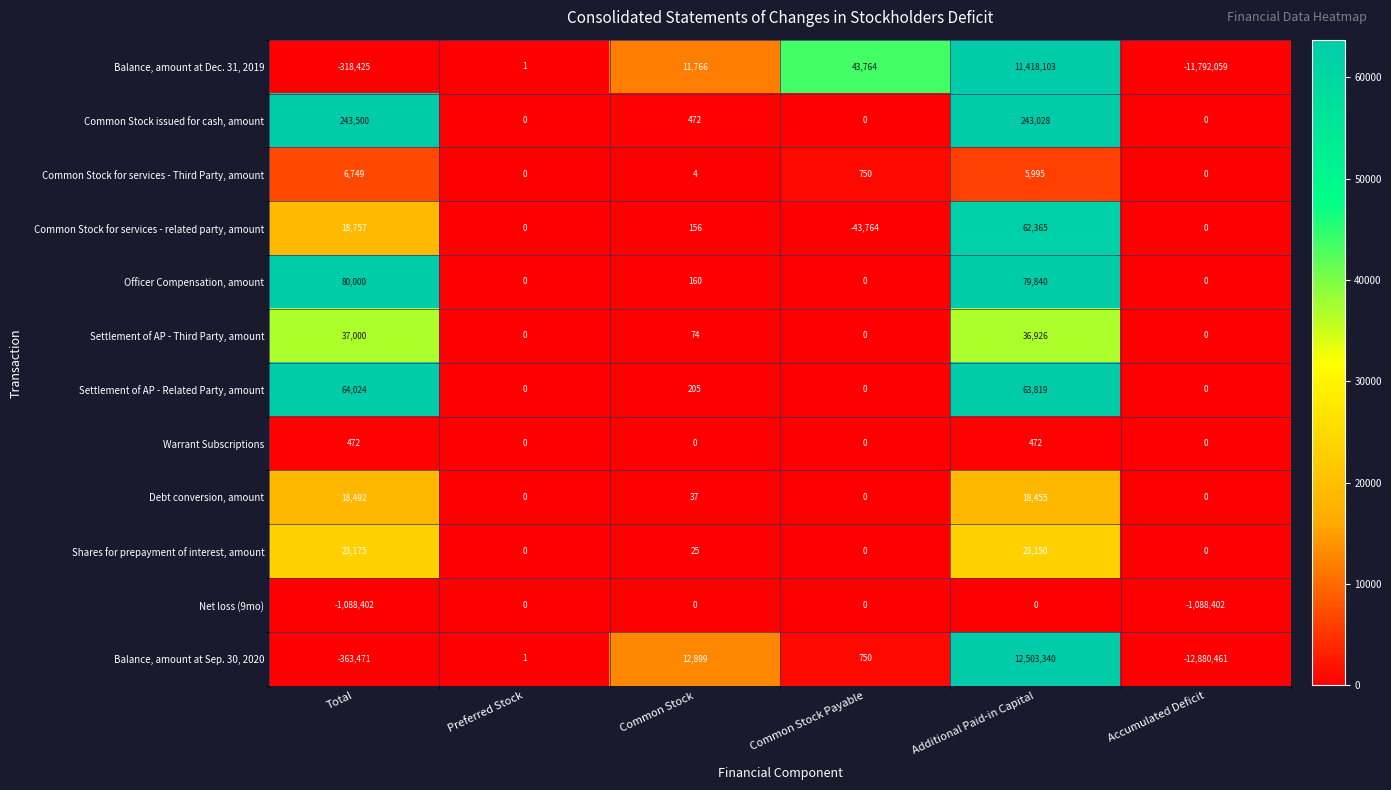

List the series in order of their peak value, highest first.

Balance, amount at Sep. 30, 2020, Balance, amount at Dec. 31, 2019, Common Stock issued for cash, amount, Officer Compensation, amount, Settlement of AP - Related Party, amount, Common Stock for services - related party, amount, Settlement of AP - Third Party, amount, Shares for prepayment of interest, amount, Debt conversion, amount, Common Stock for services - Third Party, amount, Warrant Subscriptions, Net loss (9mo)